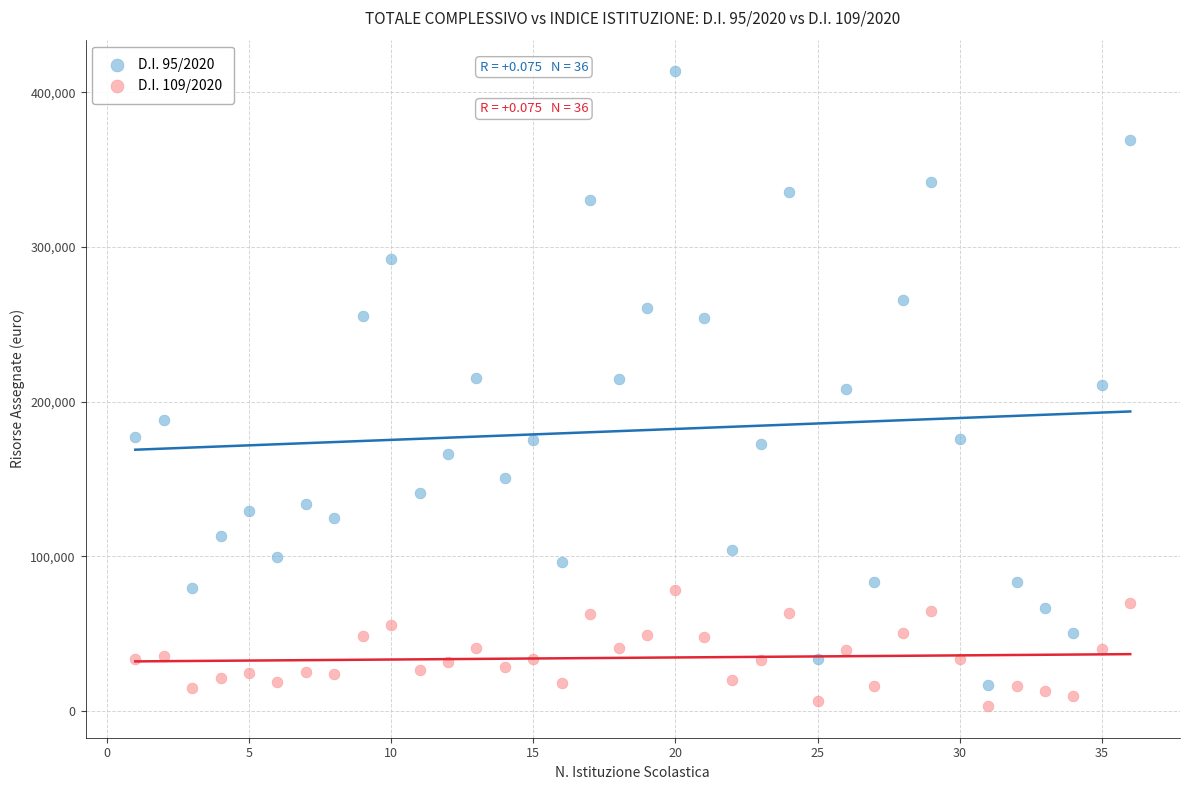

Which series contains the highest Y value?

D.I. 95/2020